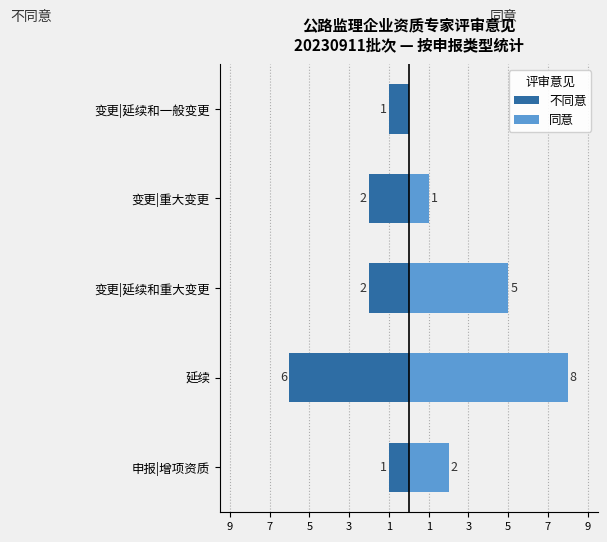

What is the difference between the 不同意 values at 变更|延续和重大变更 and 变更|延续和一般变更?

1